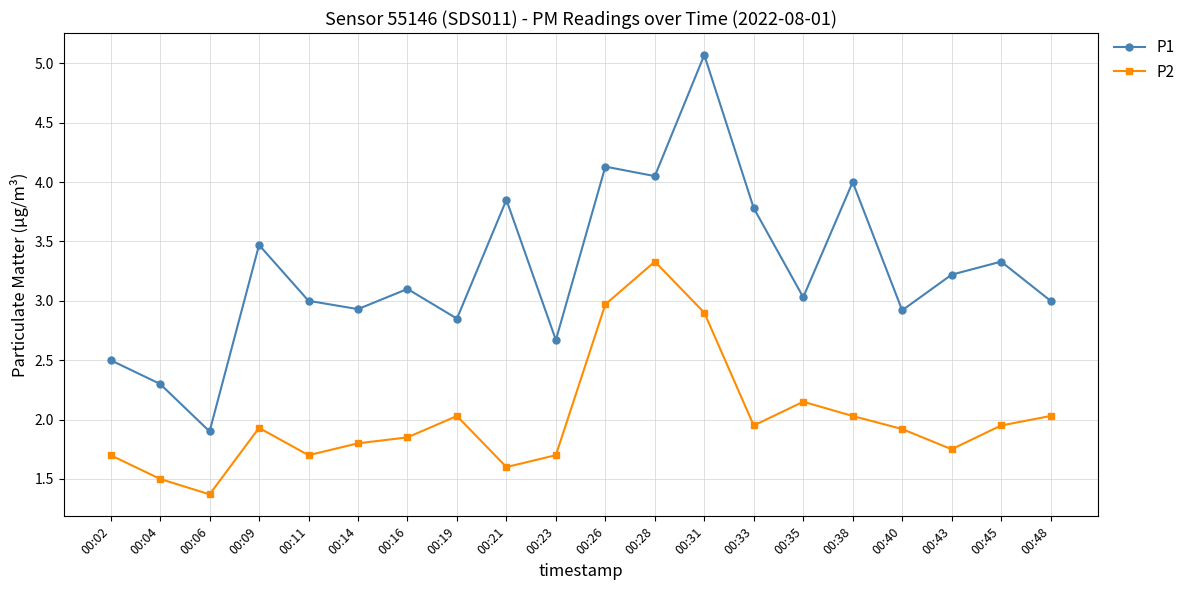

What is the difference between the highest and lowest values at 00:26?

1.2